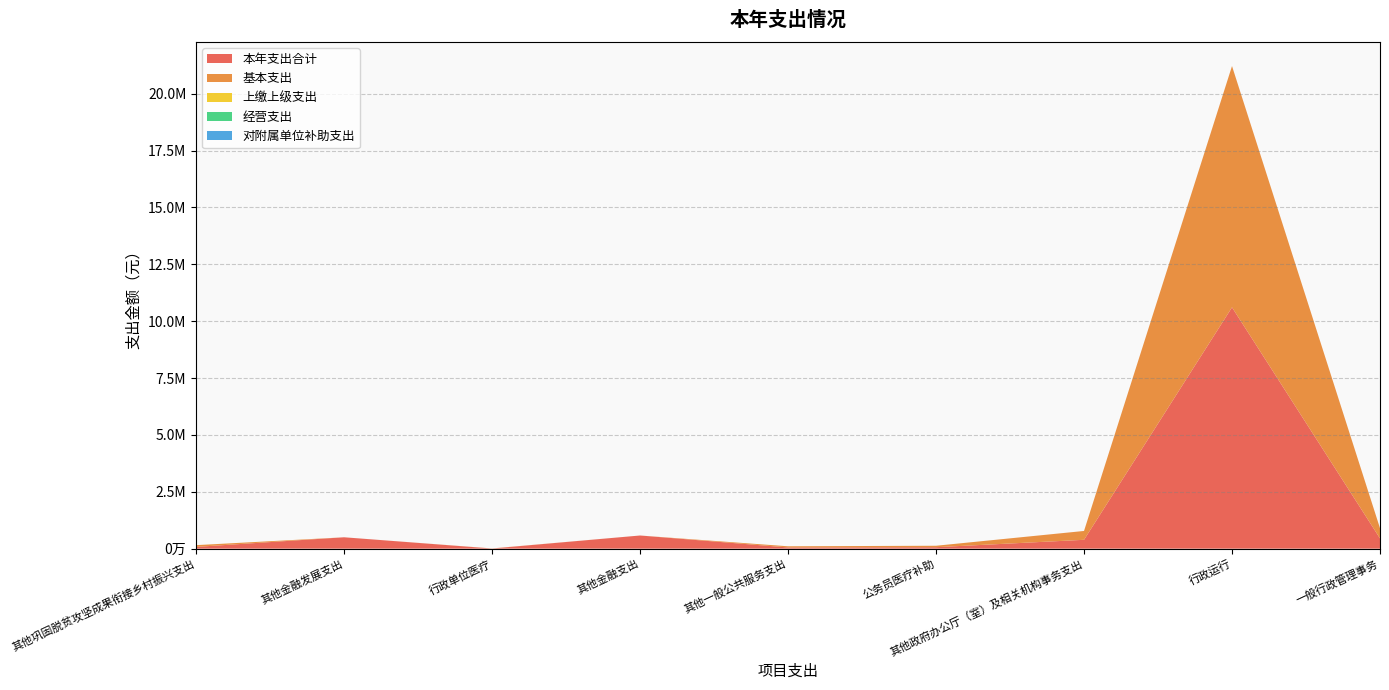

Reading right to left, what are all the values shown in this chart?

本年支出合计: 449600.0	10608569.0	389000.0	63693.0	52000.0	578300.0	5000.0	500000.0	77019.4
基本支出: 449600.0	10608569.0	389000.0	63693.0	52000.0	0.0	5000.0	0.0	77019.4
上缴上级支出: 0.0	0.0	0.0	0.0	0.0	0.0	0.0	0.0	0.0
经营支出: 0.0	0.0	0.0	0.0	0.0	0.0	0.0	0.0	0.0
对附属单位补助支出: 0.0	0.0	0.0	0.0	0.0	0.0	0.0	0.0	0.0